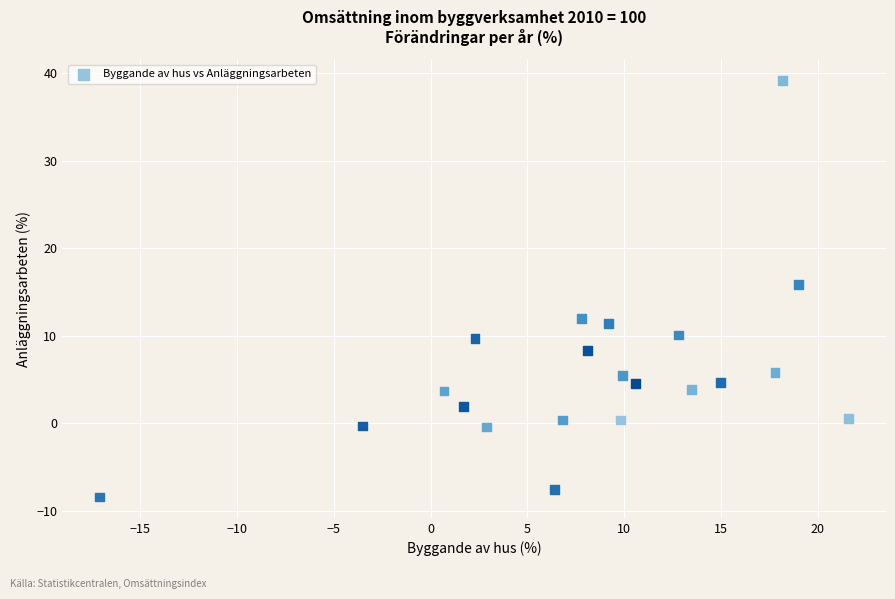

What Y value in the scatter plot is closest to 15?

15.9